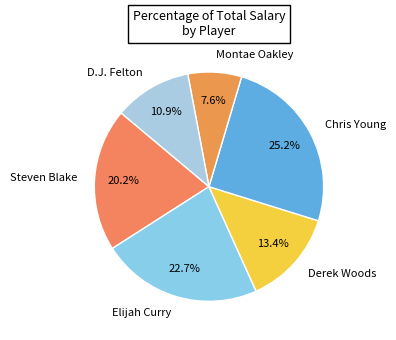

The D.J. Felton slice represents 1% of the pie. True or false?

False